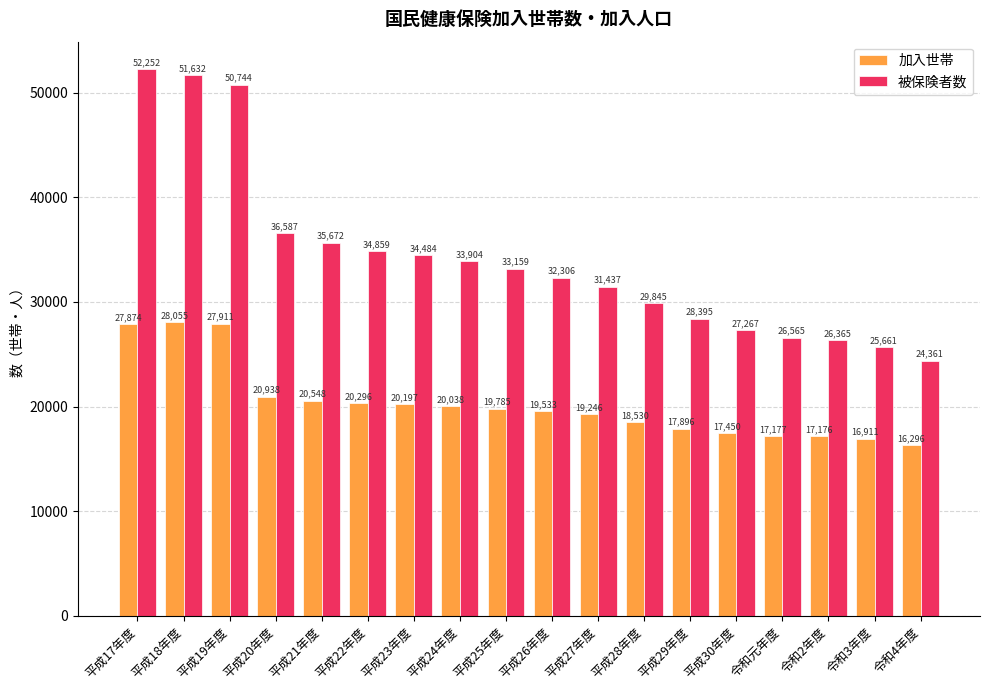

Reading left to right, list all the values displayed in this chart.

加入世帯: 平成17年度=27874	平成18年度=28055	平成19年度=27911	平成20年度=20938	平成21年度=20548	平成22年度=20296	平成23年度=20197	平成24年度=20038	平成25年度=19785	平成26年度=19533	平成27年度=19246	平成28年度=18530	平成29年度=17896	平成30年度=17450	令和元年度=17177	令和2年度=17176	令和3年度=16911	令和4年度=16296
被保険者数: 平成17年度=52252	平成18年度=51632	平成19年度=50744	平成20年度=36587	平成21年度=35672	平成22年度=34859	平成23年度=34484	平成24年度=33904	平成25年度=33159	平成26年度=32306	平成27年度=31437	平成28年度=29845	平成29年度=28395	平成30年度=27267	令和元年度=26565	令和2年度=26365	令和3年度=25661	令和4年度=24361